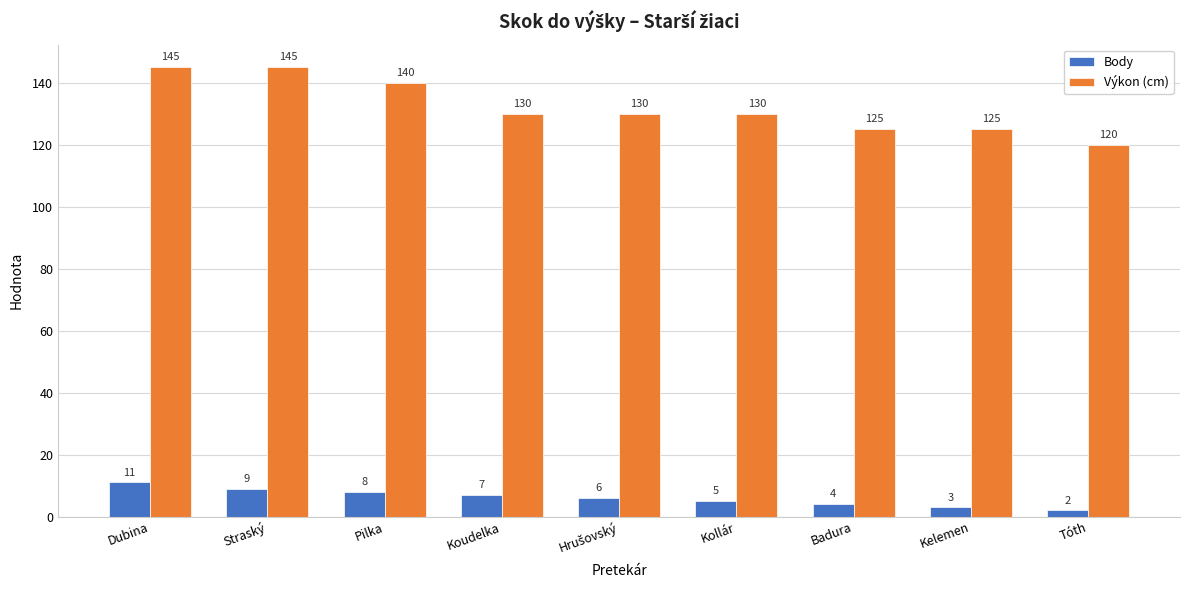

List the series in order of their peak value, highest first.

Výkon (cm), Body